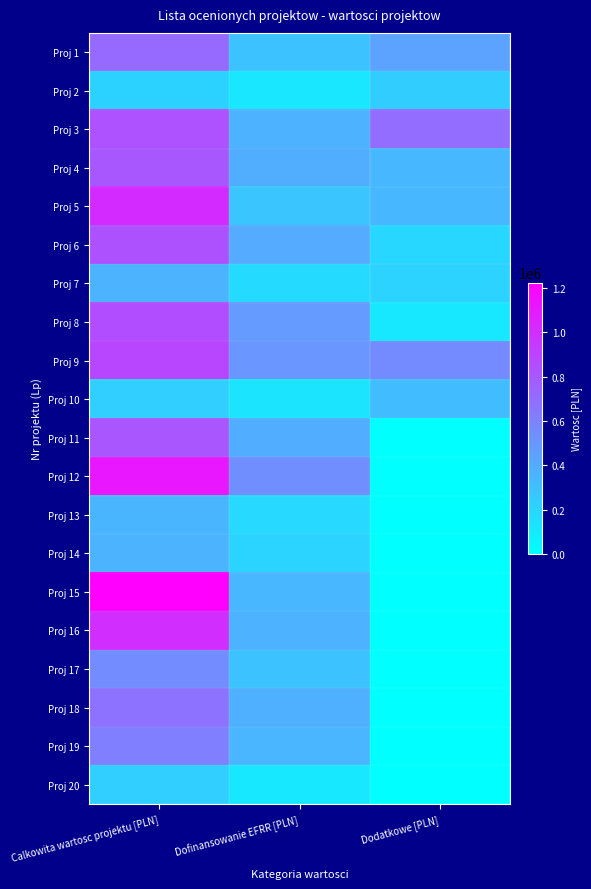

Reading left to right, extract all data points from this chart.

Proj 1: Calkowita wartosc projektu [PLN]=719550.0	Dofinansowanie EFRR [PLN]=291915.0	Dodatkowe [PLN]=443453.1
Proj 2: Calkowita wartosc projektu [PLN]=219862.5	Dofinansowanie EFRR [PLN]=116169.6	Dodatkowe [PLN]=239491.7
Proj 3: Calkowita wartosc projektu [PLN]=834186.0	Dofinansowanie EFRR [PLN]=372331.8	Dodatkowe [PLN]=698763.0
Proj 4: Calkowita wartosc projektu [PLN]=804604.5	Dofinansowanie EFRR [PLN]=391181.7	Dodatkowe [PLN]=340291.9
Proj 5: Calkowita wartosc projektu [PLN]=1015408.1	Dofinansowanie EFRR [PLN]=280681.9	Dodatkowe [PLN]=343637.4
Proj 6: Calkowita wartosc projektu [PLN]=830373.0	Dofinansowanie EFRR [PLN]=404384.9	Dodatkowe [PLN]=195566.0
Proj 7: Calkowita wartosc projektu [PLN]=366540.0	Dofinansowanie EFRR [PLN]=178502.0	Dodatkowe [PLN]=215098.7
Proj 8: Calkowita wartosc projektu [PLN]=851037.0	Dofinansowanie EFRR [PLN]=484330.0	Dodatkowe [PLN]=113652.6
Proj 9: Calkowita wartosc projektu [PLN]=885600.0	Dofinansowanie EFRR [PLN]=504000.0	Dodatkowe [PLN]=559274.8
Proj 10: Calkowita wartosc projektu [PLN]=233085.0	Dofinansowanie EFRR [PLN]=132650.0	Dodatkowe [PLN]=318286.5
Proj 11: Calkowita wartosc projektu [PLN]=809340.0	Dofinansowanie EFRR [PLN]=394142.0	Dodatkowe [PLN]=0.0
Proj 12: Calkowita wartosc projektu [PLN]=1113273.0	Dofinansowanie EFRR [PLN]=542154.9	Dodatkowe [PLN]=0.0
Proj 13: Calkowita wartosc projektu [PLN]=358077.6	Dofinansowanie EFRR [PLN]=189198.9	Dodatkowe [PLN]=0.0
Proj 14: Calkowita wartosc projektu [PLN]=364184.5	Dofinansowanie EFRR [PLN]=207259.5	Dodatkowe [PLN]=0.0
Proj 15: Calkowita wartosc projektu [PLN]=1223850.0	Dofinansowanie EFRR [PLN]=346290.0	Dodatkowe [PLN]=0.0
Proj 16: Calkowita wartosc projektu [PLN]=1008600.0	Dofinansowanie EFRR [PLN]=369000.0	Dodatkowe [PLN]=0.0
Proj 17: Calkowita wartosc projektu [PLN]=553500.0	Dofinansowanie EFRR [PLN]=288000.0	Dodatkowe [PLN]=0.0
Proj 18: Calkowita wartosc projektu [PLN]=673646.4	Dofinansowanie EFRR [PLN]=380564.1	Dodatkowe [PLN]=0.0
Proj 19: Calkowita wartosc projektu [PLN]=615000.0	Dofinansowanie EFRR [PLN]=350000.0	Dodatkowe [PLN]=0.0
Proj 20: Calkowita wartosc projektu [PLN]=232224.0	Dofinansowanie EFRR [PLN]=113261.1	Dodatkowe [PLN]=0.0